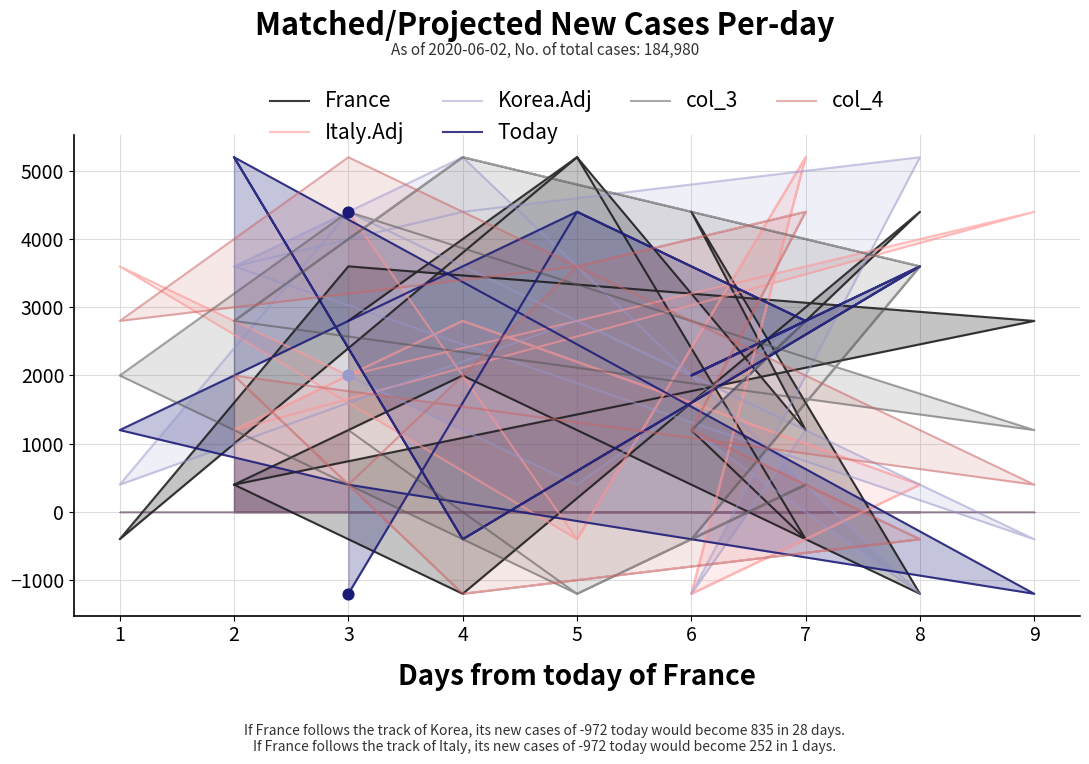

Which series has the largest total across all categories?

Korea.Adj